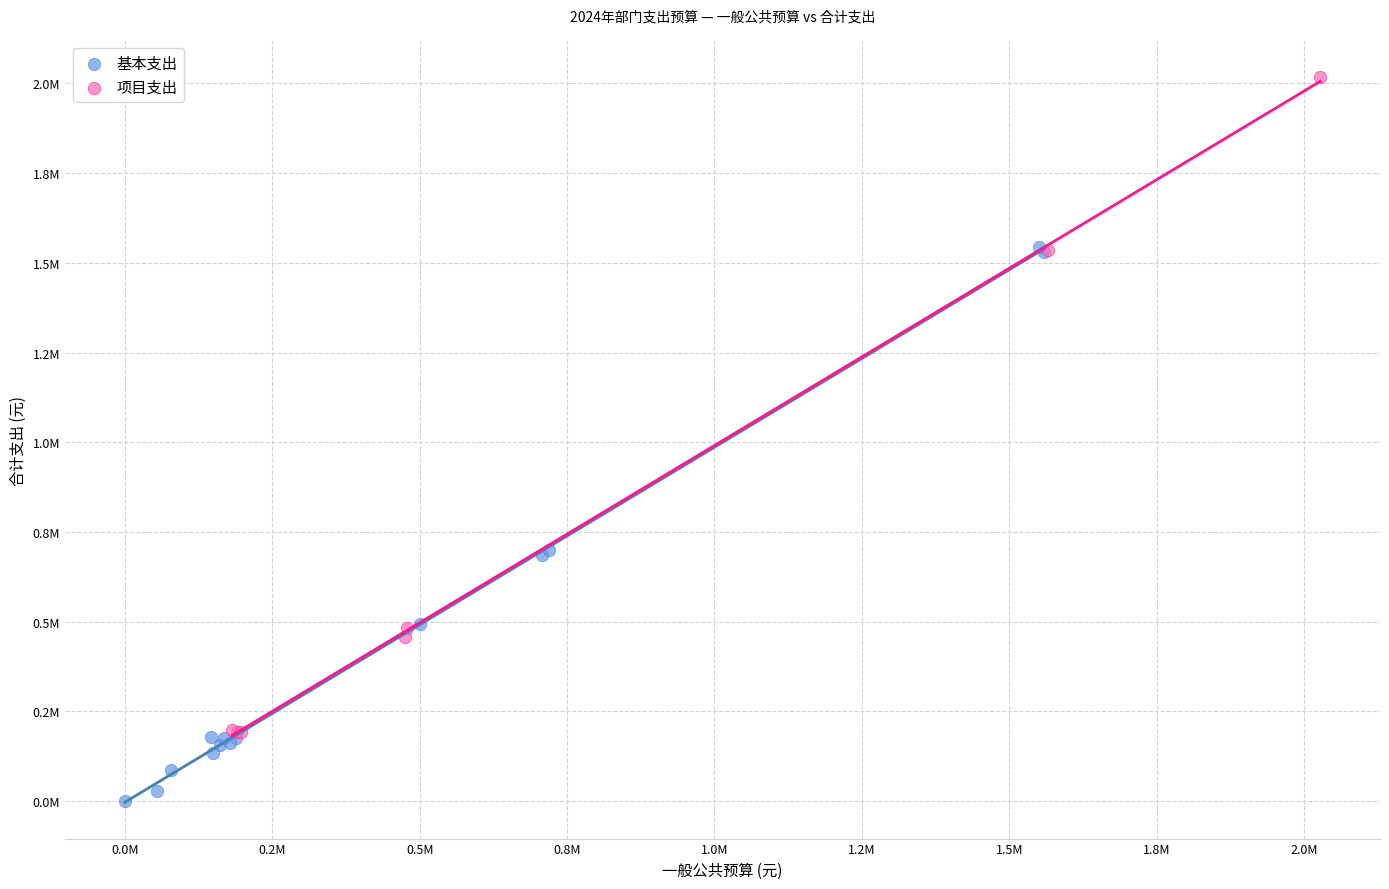

Which series has the widest spread of Y values?

项目支出